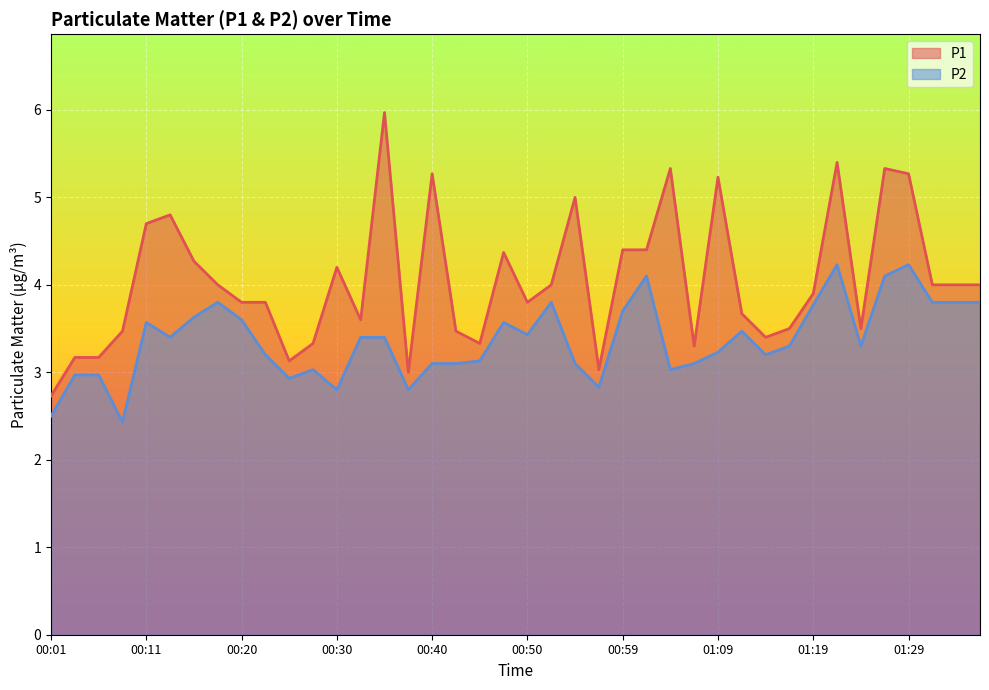

What is the sum of the P2 values at 00:28 and 00:42?

6.1